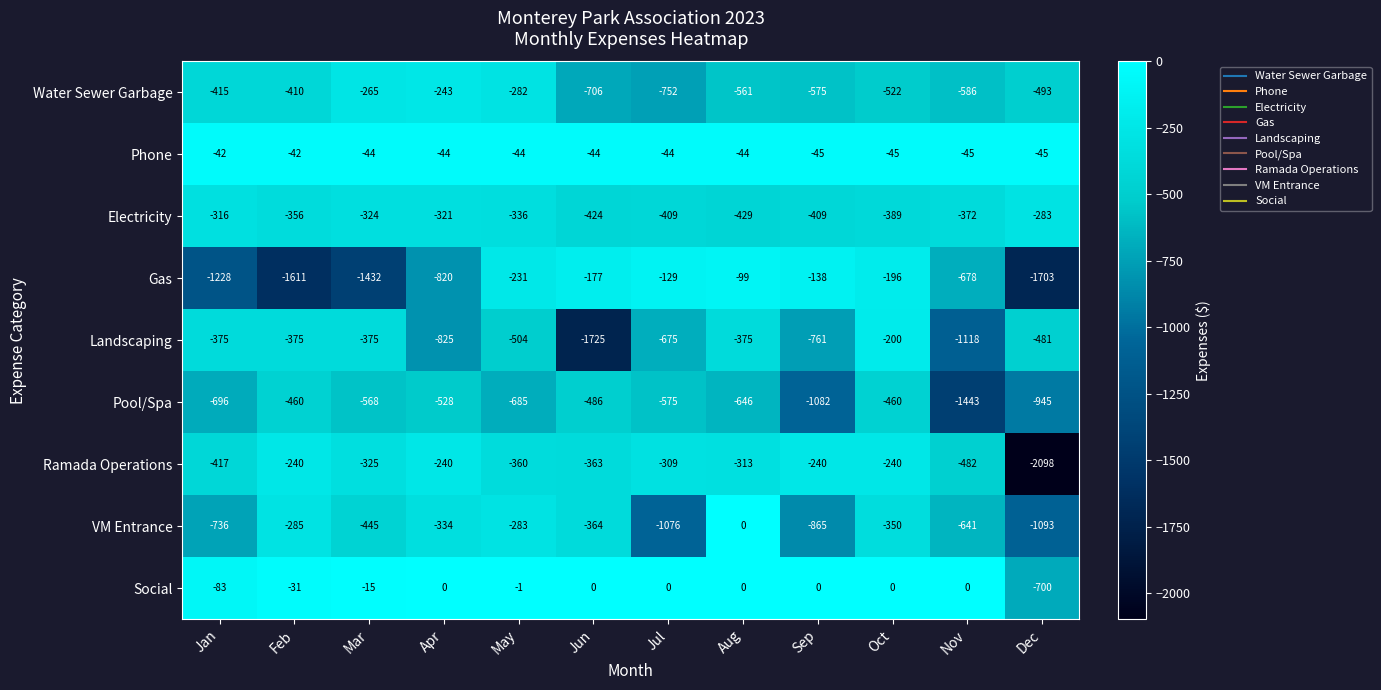

What is the difference between the Pool/Spa values at Jun and Mar?

82